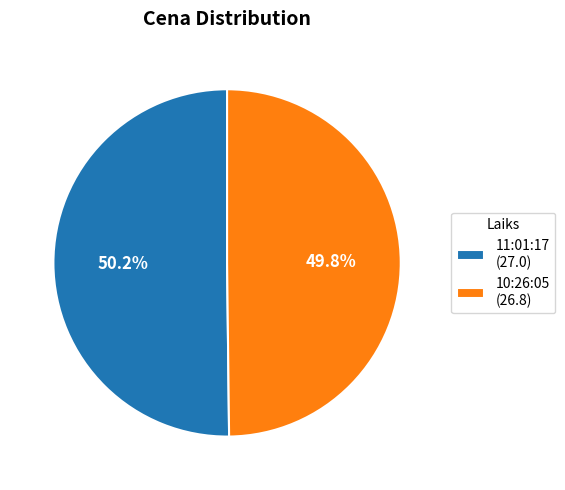

True or false: 11:01:17 accounts for 36% of the total.

False